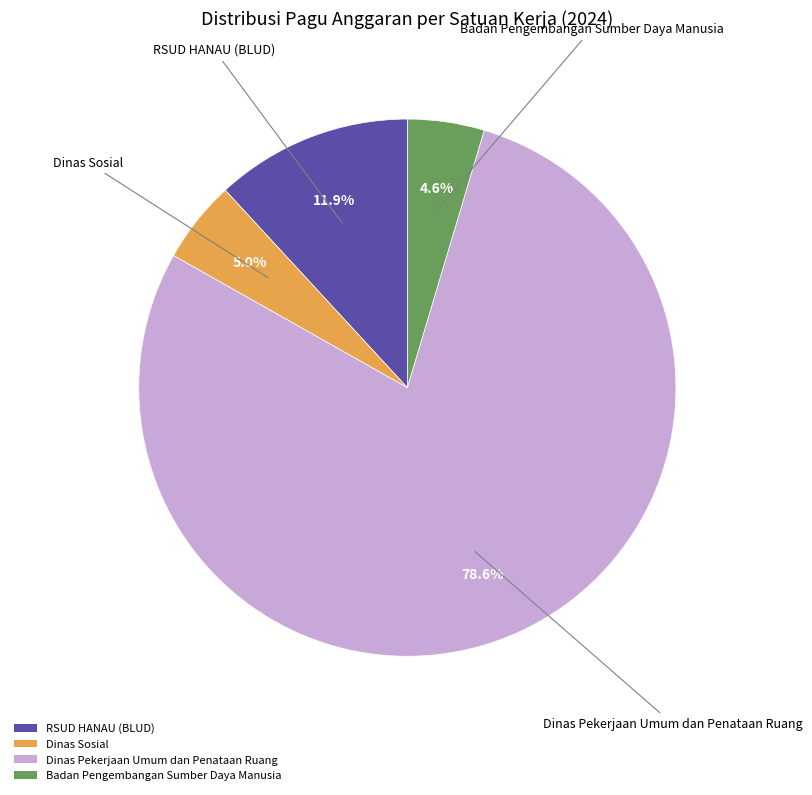

How many segments does this pie chart have?

4